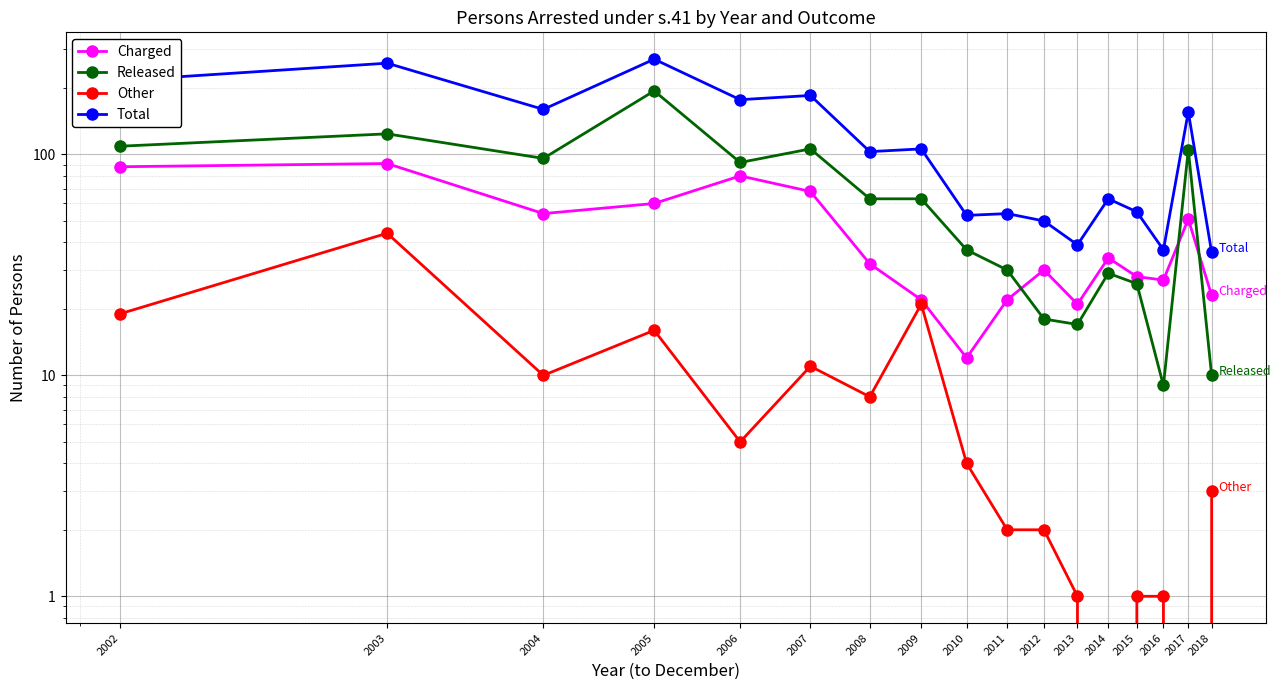

Which series changed the most between 2008 and 2011?

Total